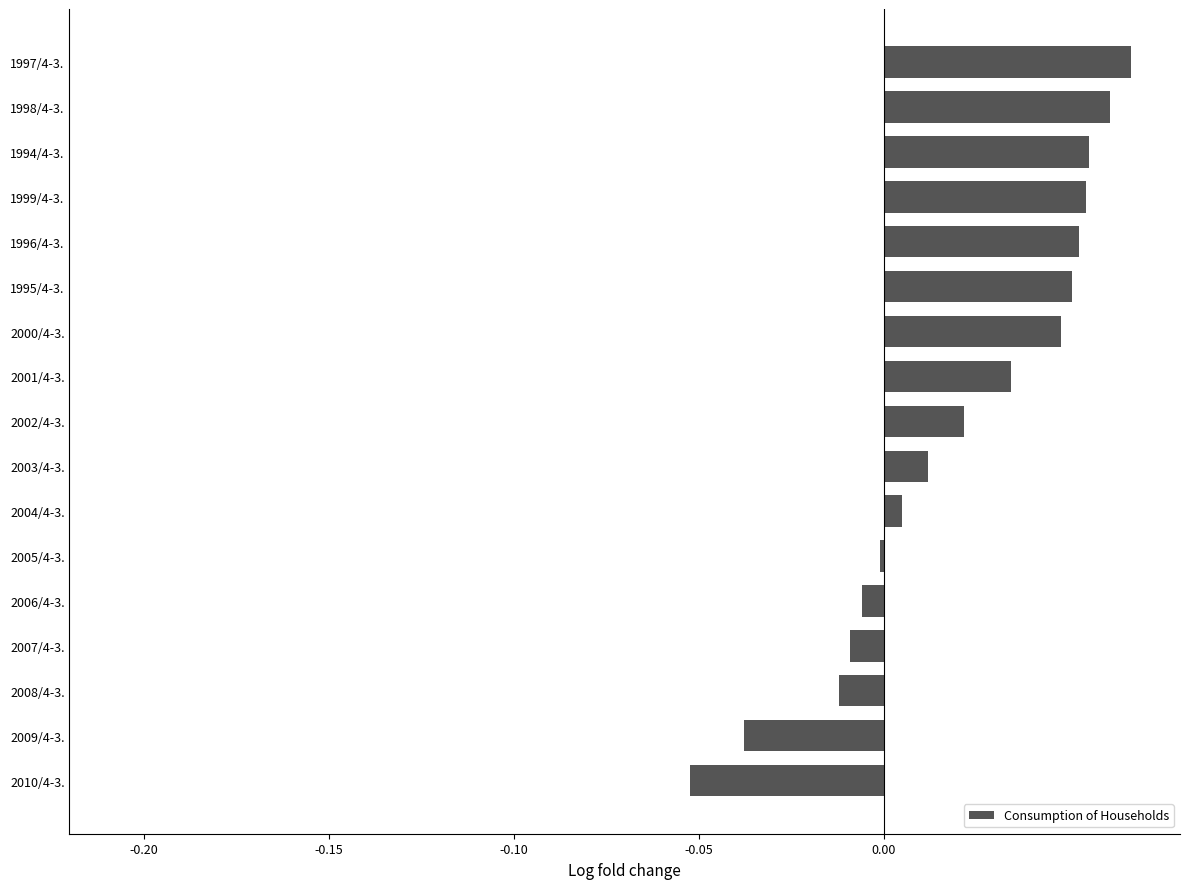

How many categories are shown in the chart?

17